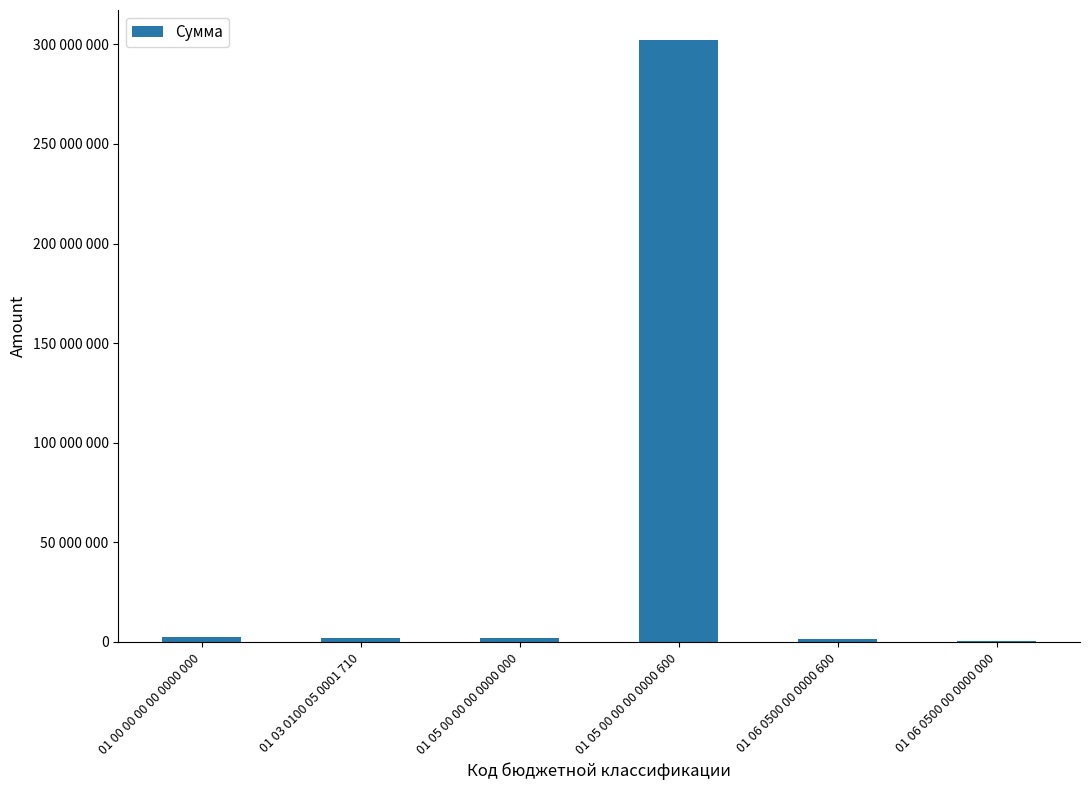

Where is the data nearest to the value 151229475?

01 00 00 00 00 0000 000